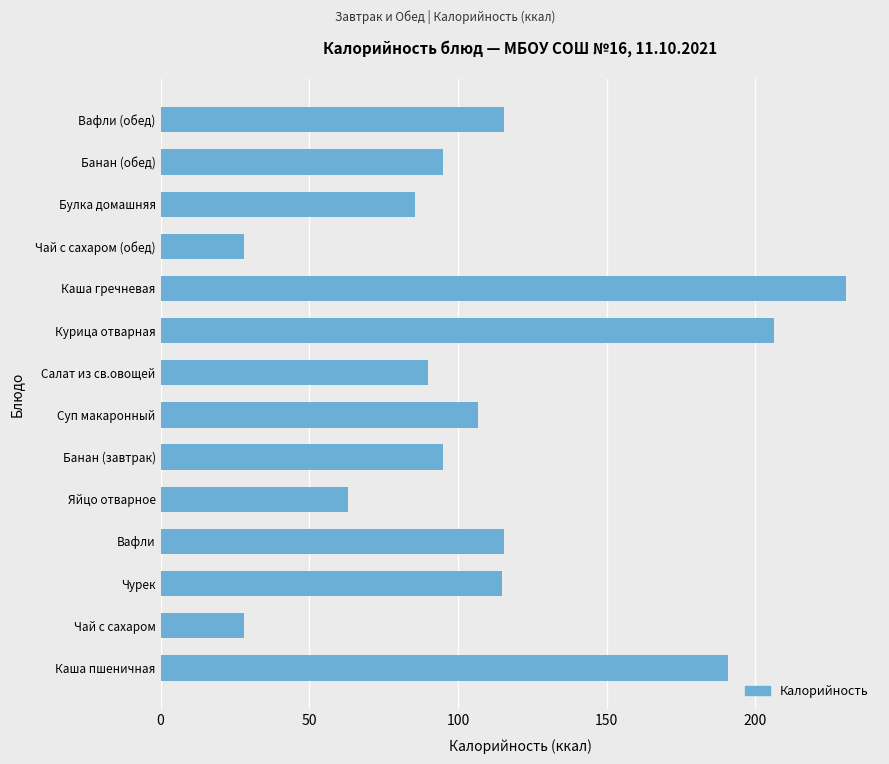

The value at Чай с сахаром (обед) is 37.4. True or false?

False